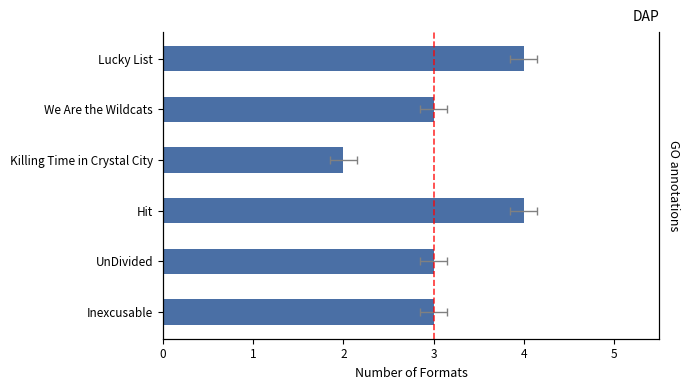

What is the value of the 2nd bar from the left?

3